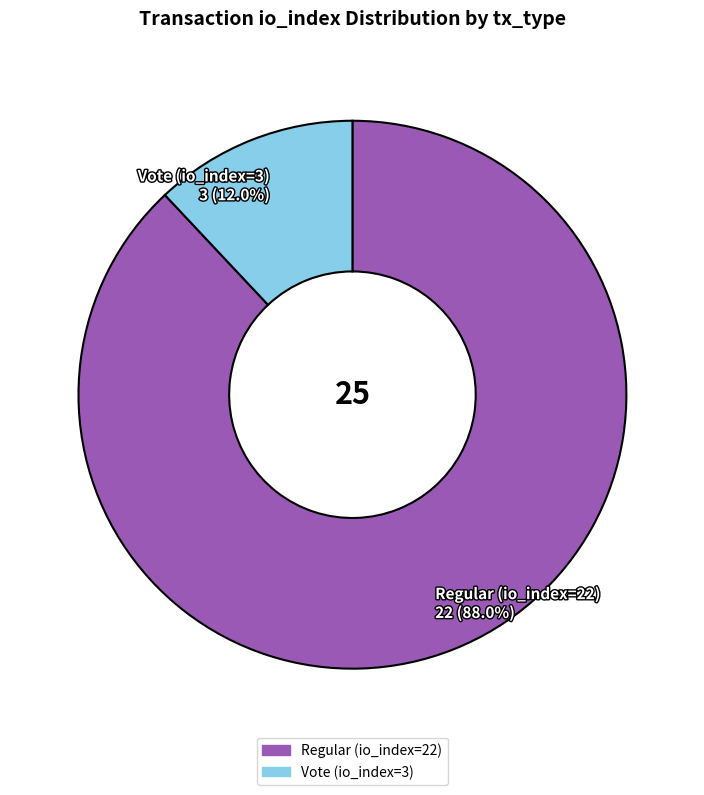

Rank the categories by value from lowest to highest.

Vote (io_index=3), Regular (io_index=22)